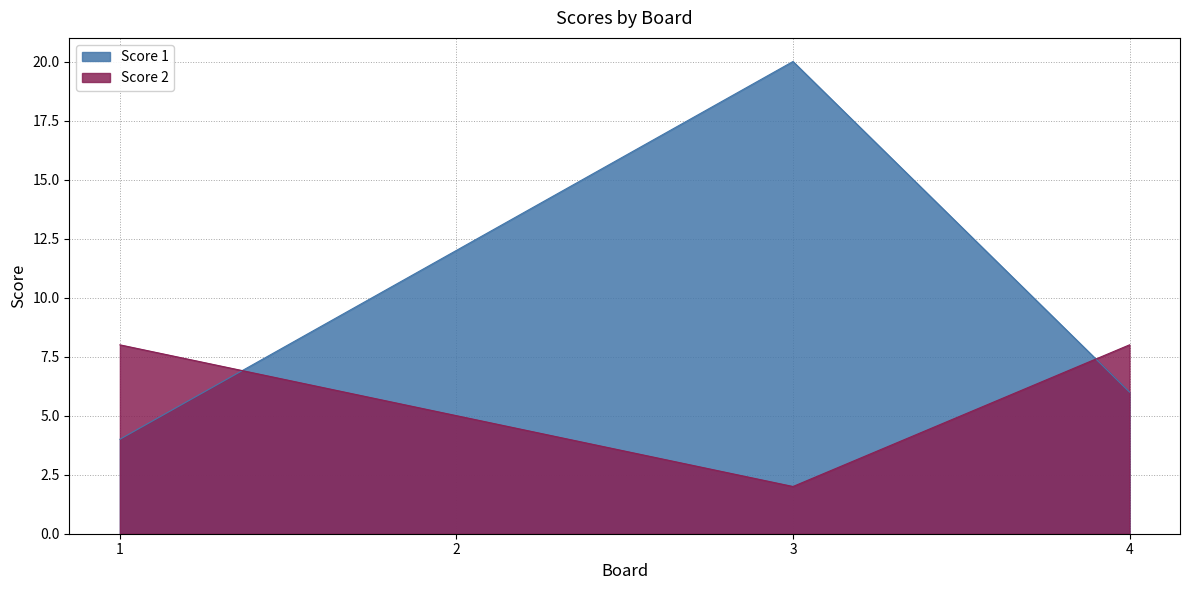

What is the value of the Score 1 point at the 3rd from the left?

20